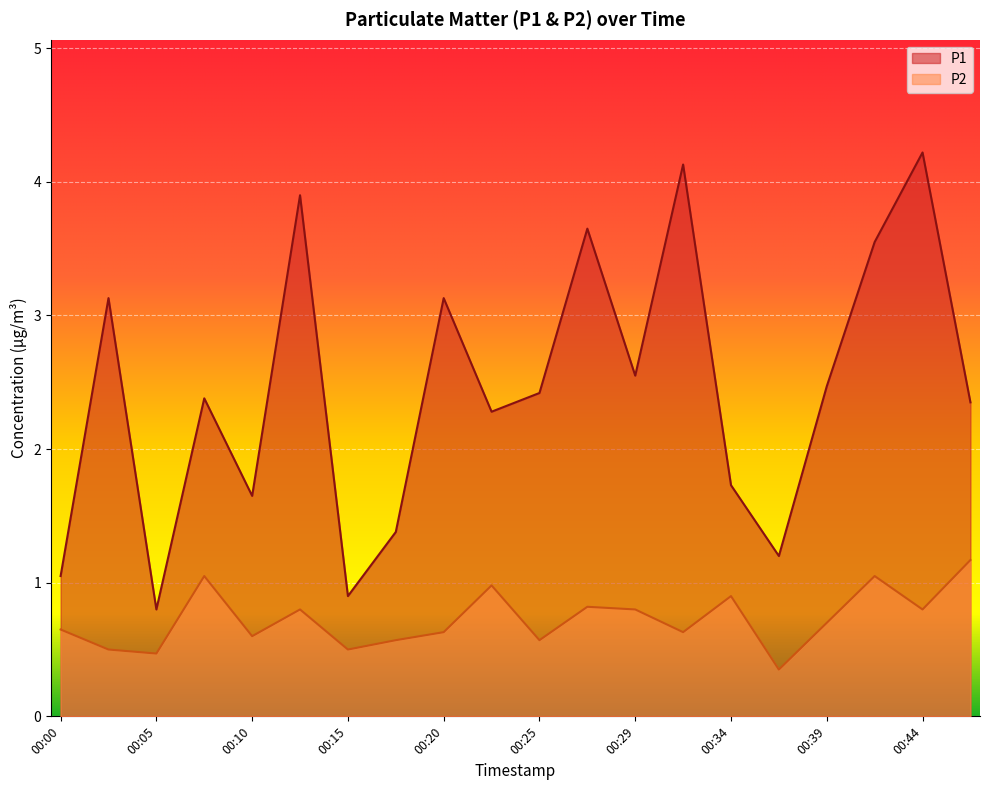

How many categories are shown in the chart?

20